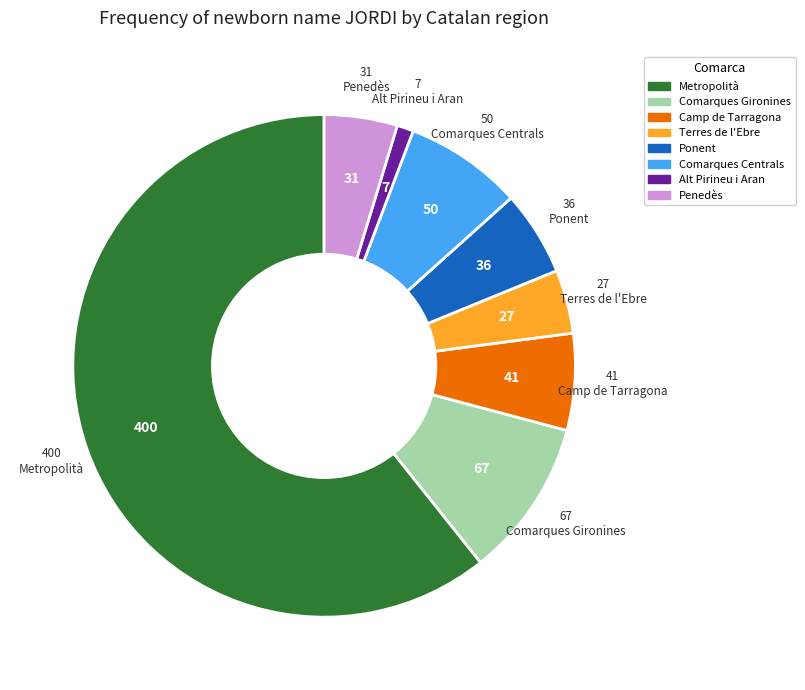

Do Terres de l'Ebre and Penedès together represent more than half of the pie?

No